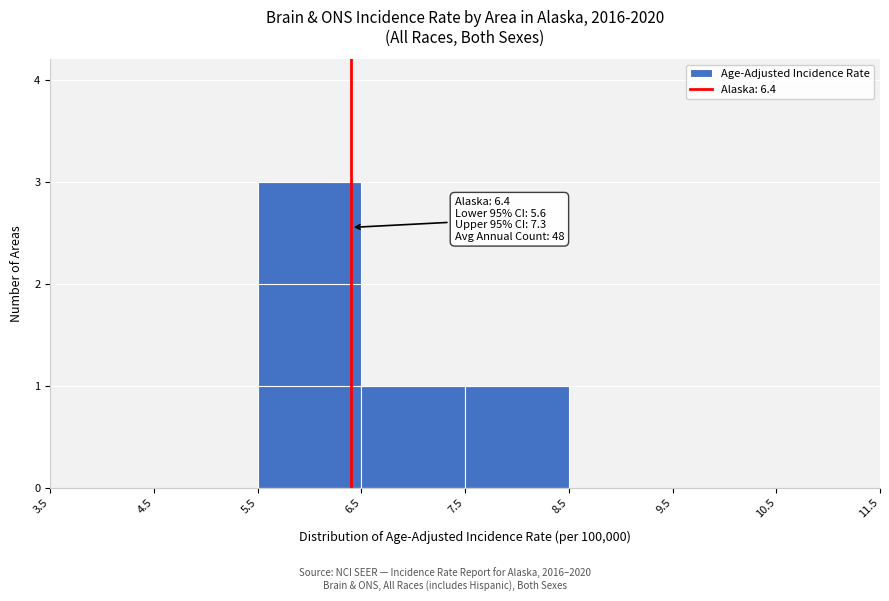

Which range on the x-axis has the tallest bar?

5.5 to 6.5